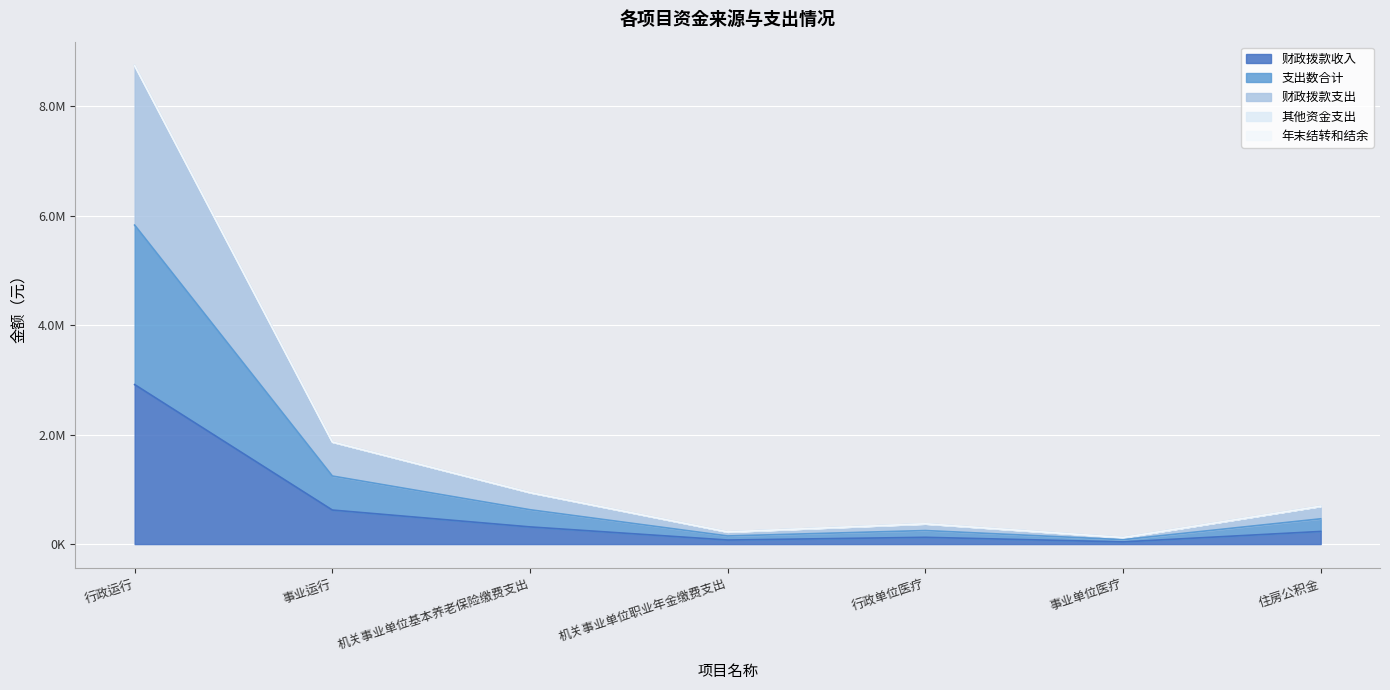

At which label is 财政拨款收入 closest to 1476258?

事业运行